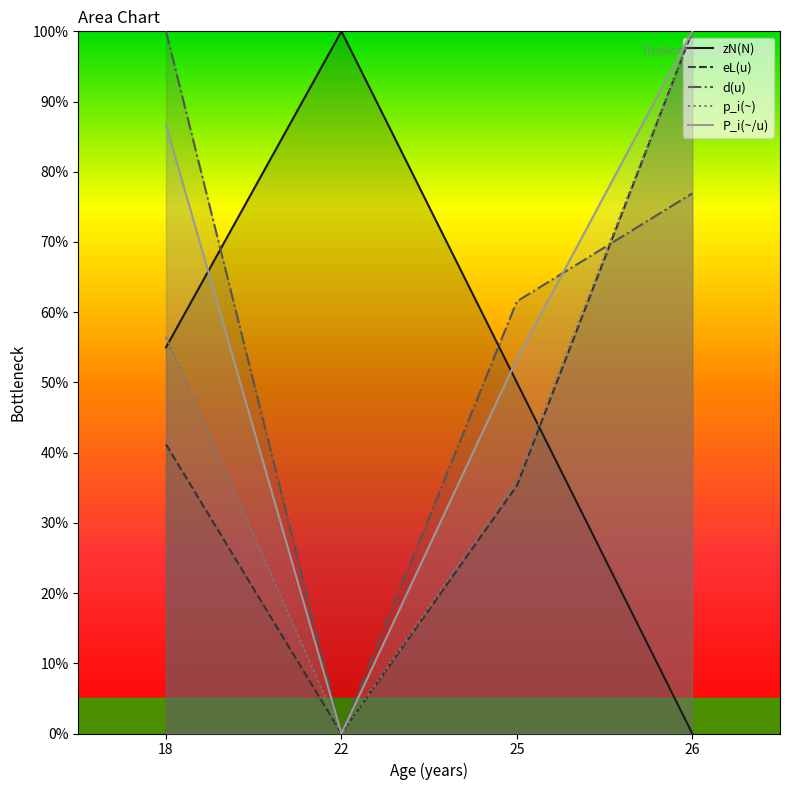

Between 22 and 18, which is larger?

22